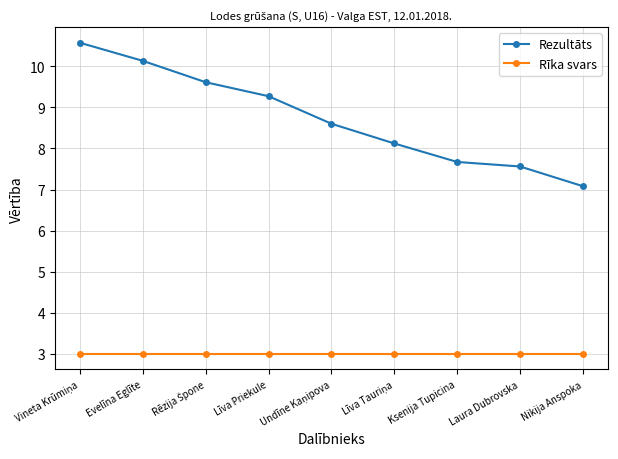

What is the maximum value for Rīka svars?

3.0